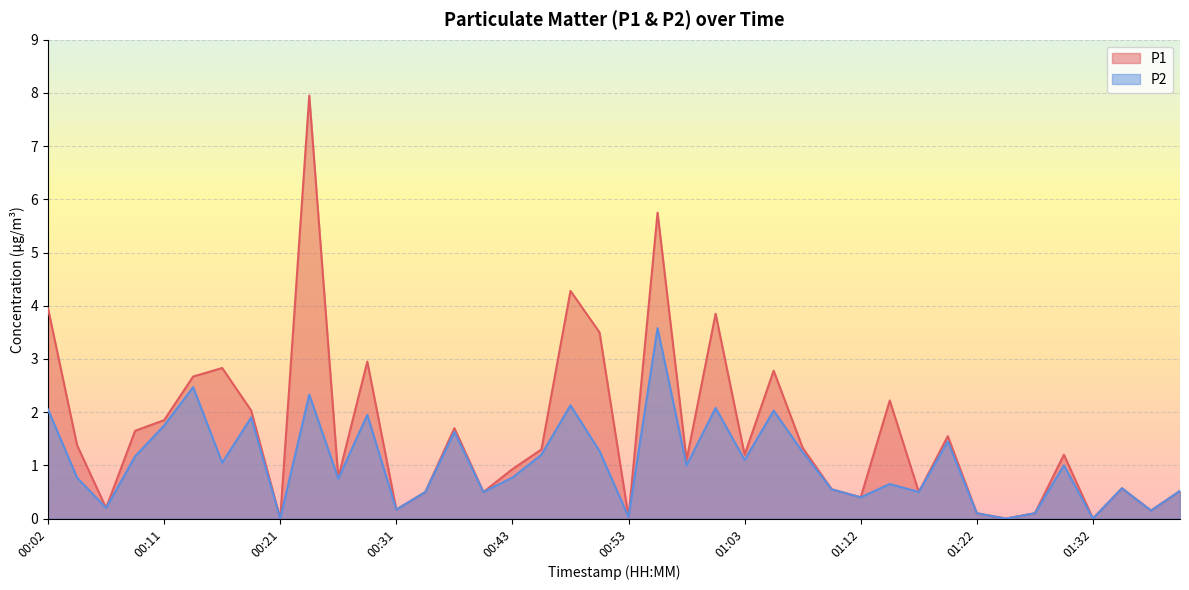

What is the highest value of the P2 series?

3.6